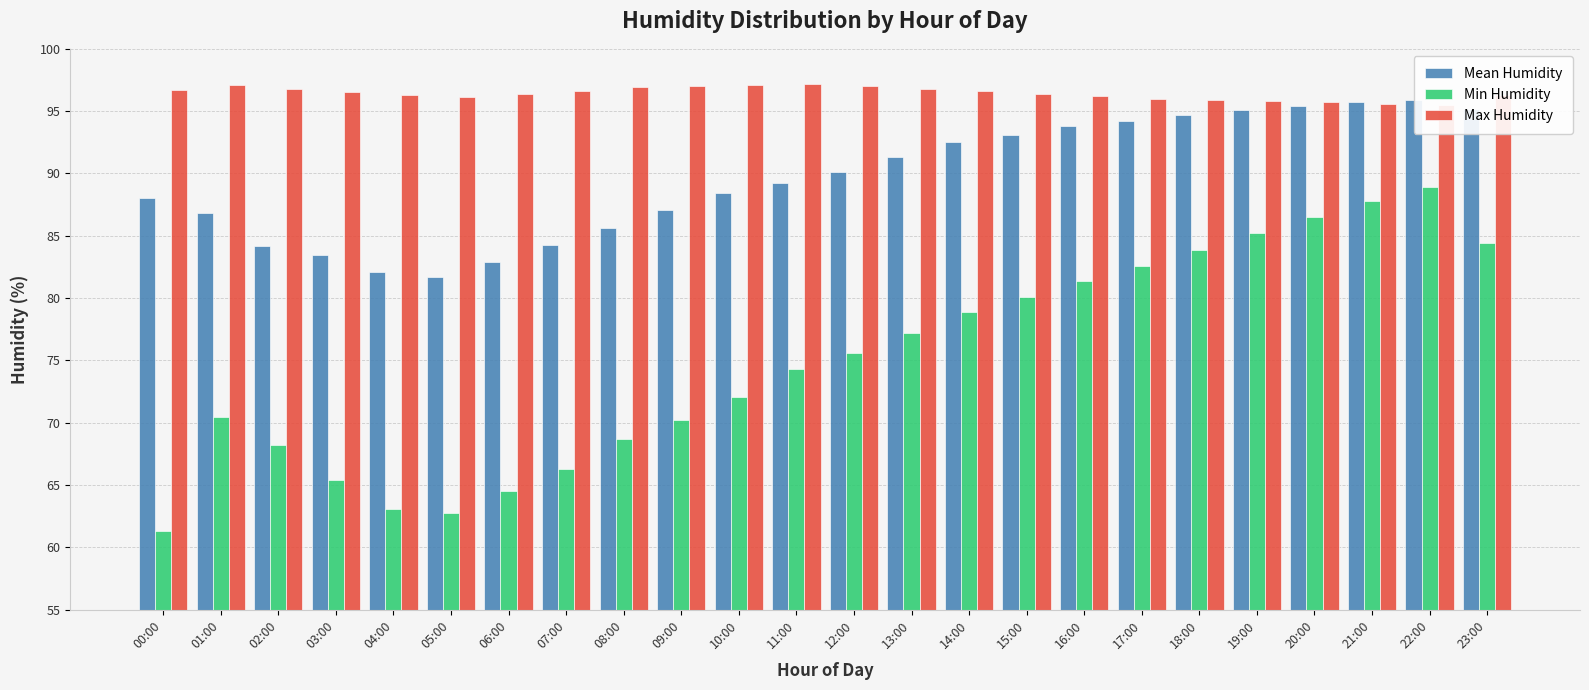

At how many categories does at least one series exceed 73?

24